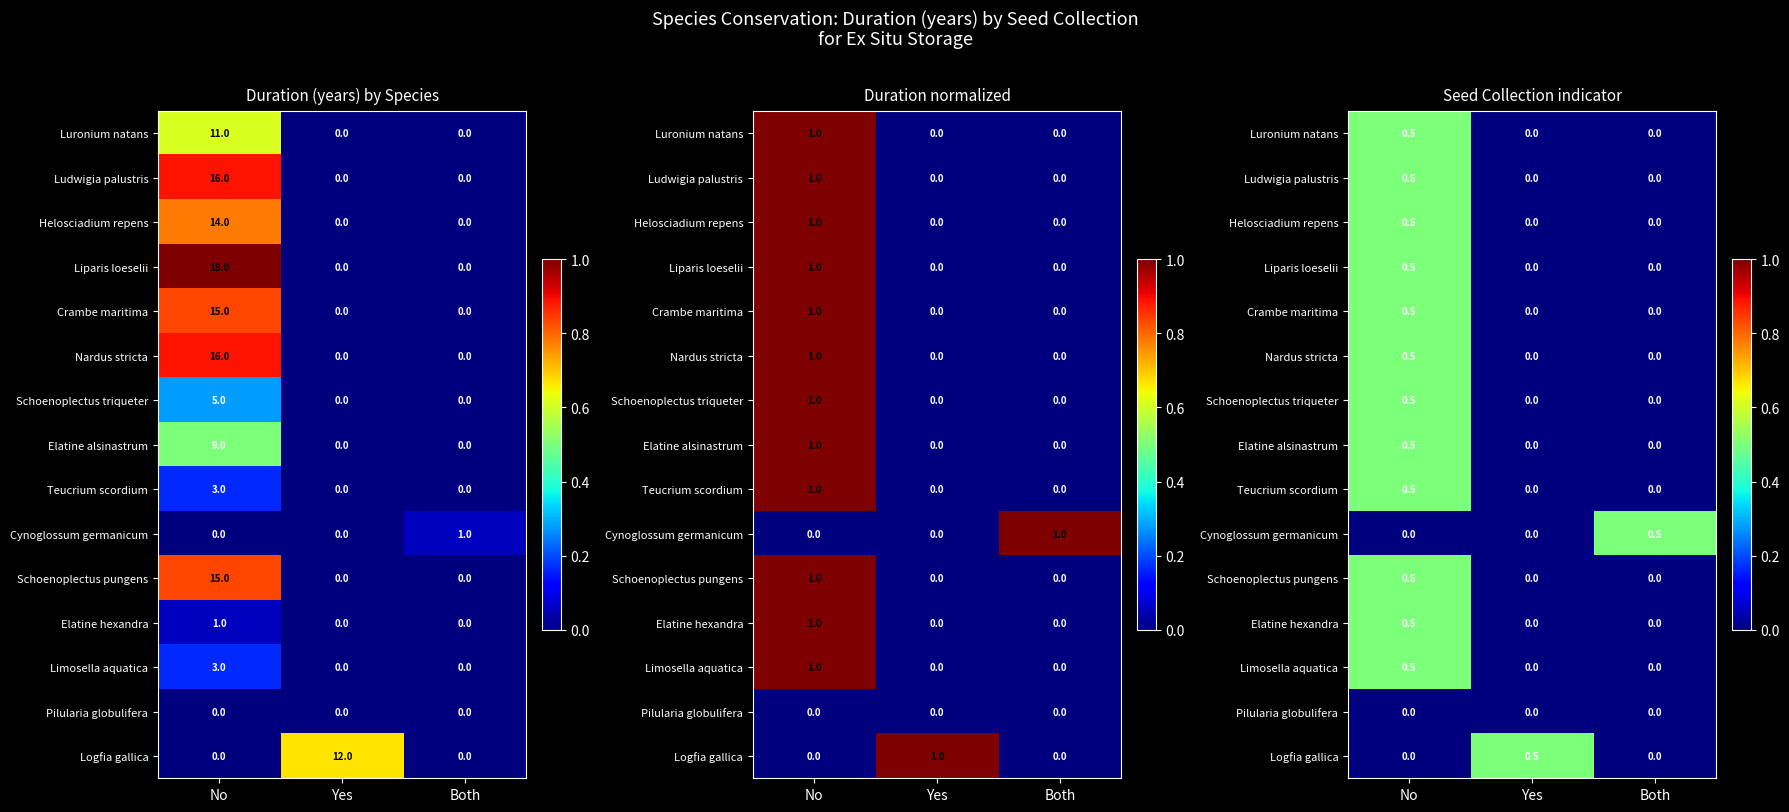

Count the Schoenoplectus pungens values in the range 0 to 1.

3